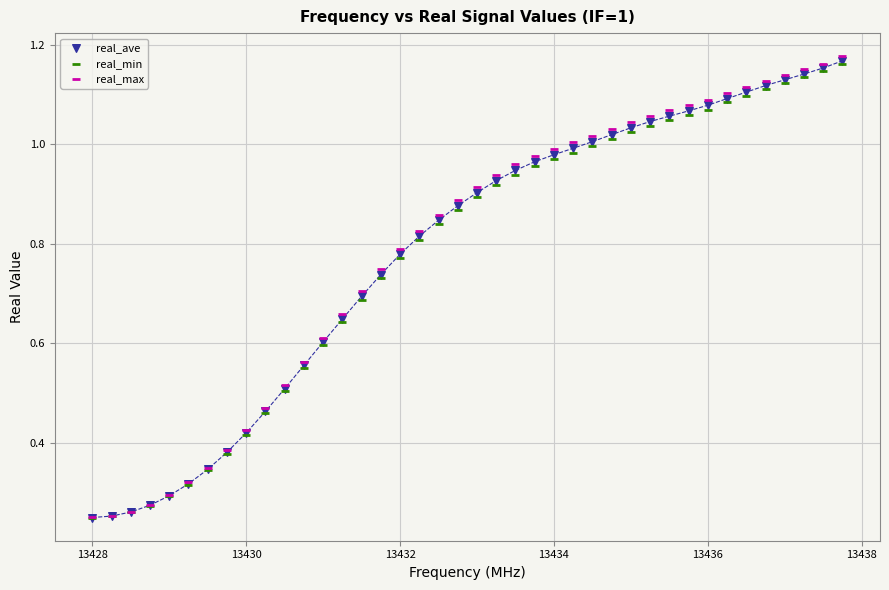

What are all the series names shown in the legend?

real_ave, real_min, real_max